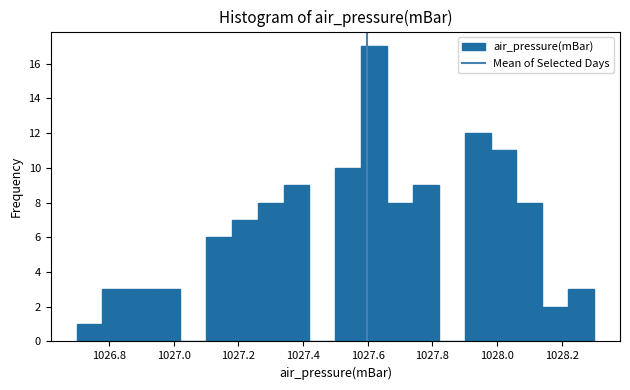

Reading left to right, transcribe this chart: for each bar, give the range it covers on the x-axis and its height. The values are not printed on the chart, so give them approximately, as read against the axis.

1026.70 to 1026.78: 1
1026.78 to 1026.86: 3
1026.86 to 1026.94: 3
1026.94 to 1027.02: 3
1027.02 to 1027.10: 0
1027.10 to 1027.18: 6
1027.18 to 1027.26: 7
1027.26 to 1027.34: 8
1027.34 to 1027.42: 9
1027.42 to 1027.50: 0
1027.50 to 1027.58: 10
1027.58 to 1027.66: 17
1027.66 to 1027.74: 8
1027.74 to 1027.82: 9
1027.82 to 1027.90: 0
1027.90 to 1027.98: 12
1027.98 to 1028.06: 11
1028.06 to 1028.14: 8
1028.14 to 1028.22: 2
1028.22 to 1028.30: 3